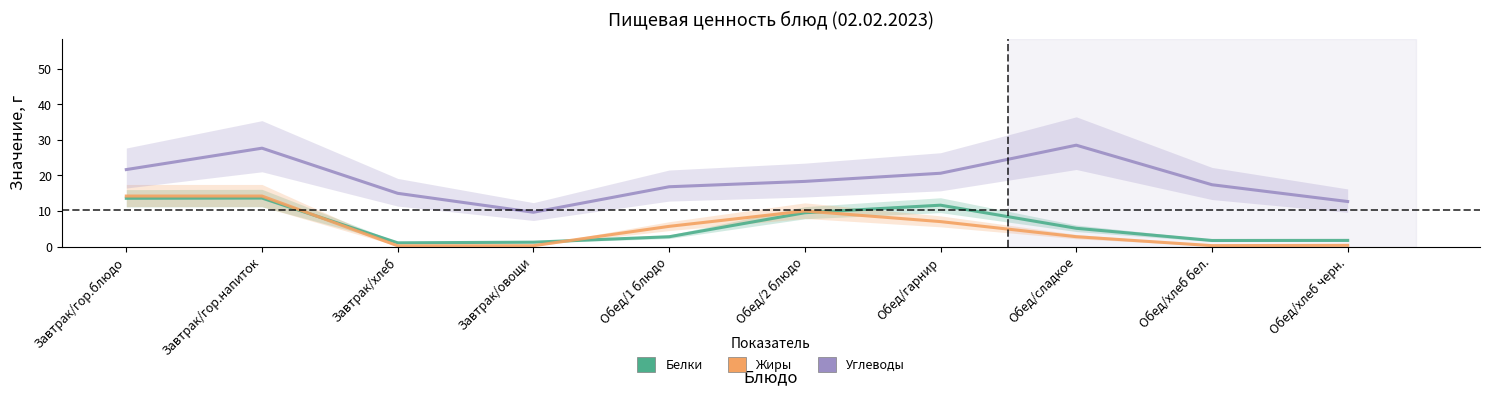

Is the value of Белки at Обед/сладкое greater than the value of Углеводы at Обед/1 блюдо?

No